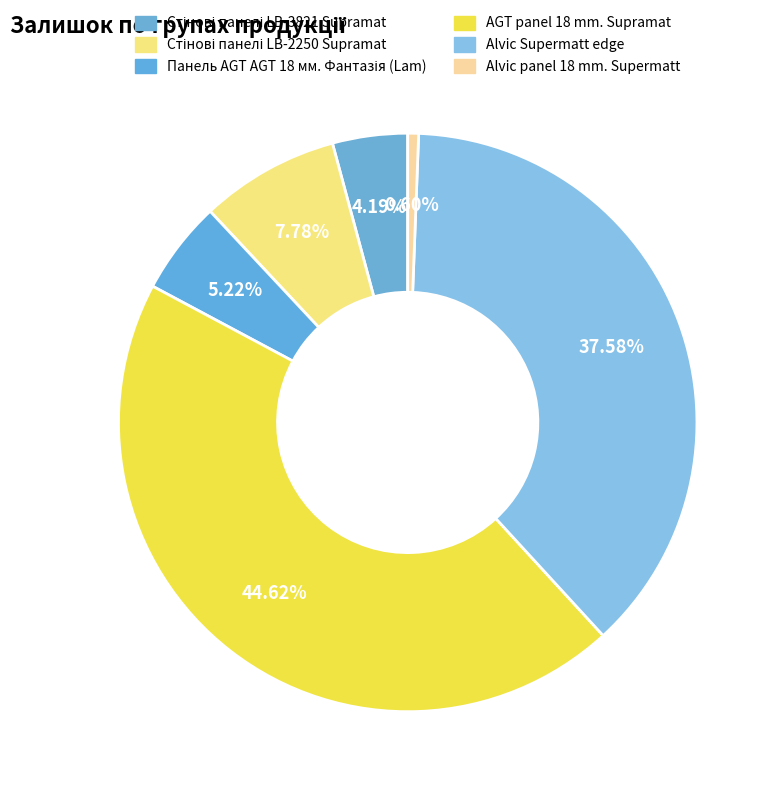

Which slice is the smallest?

Alvic panel 18 mm. Supermatt